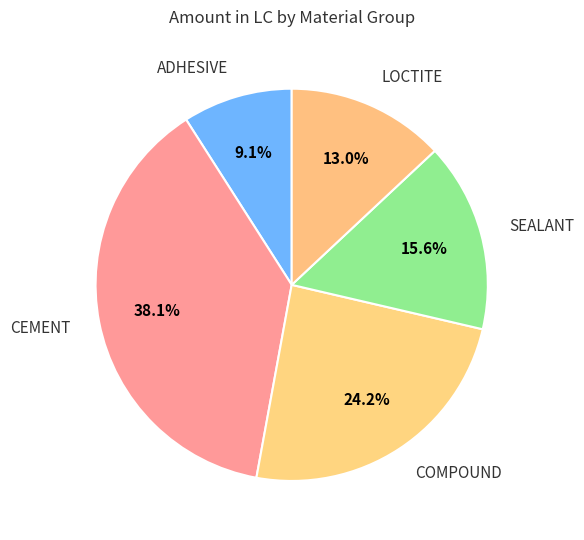

How many slices are in this pie chart?

5